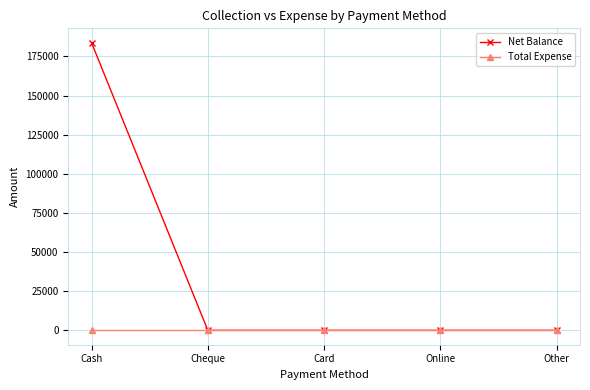

Which series has the widest spread of values?

Net Balance